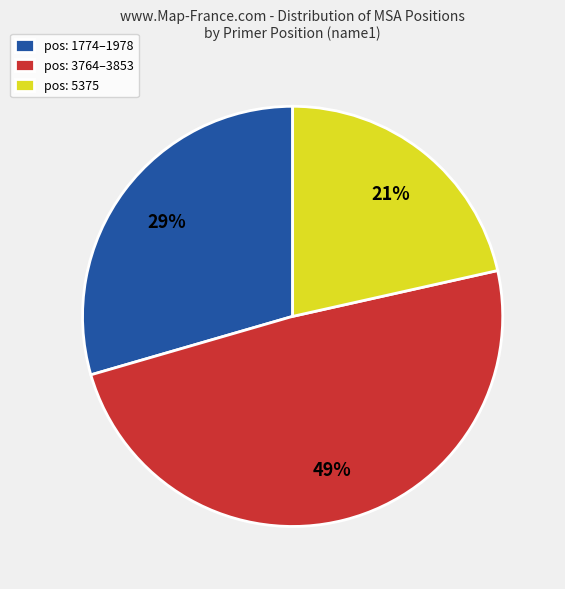

To the nearest percent, what portion does pos: 1774–1978 represent?

29%